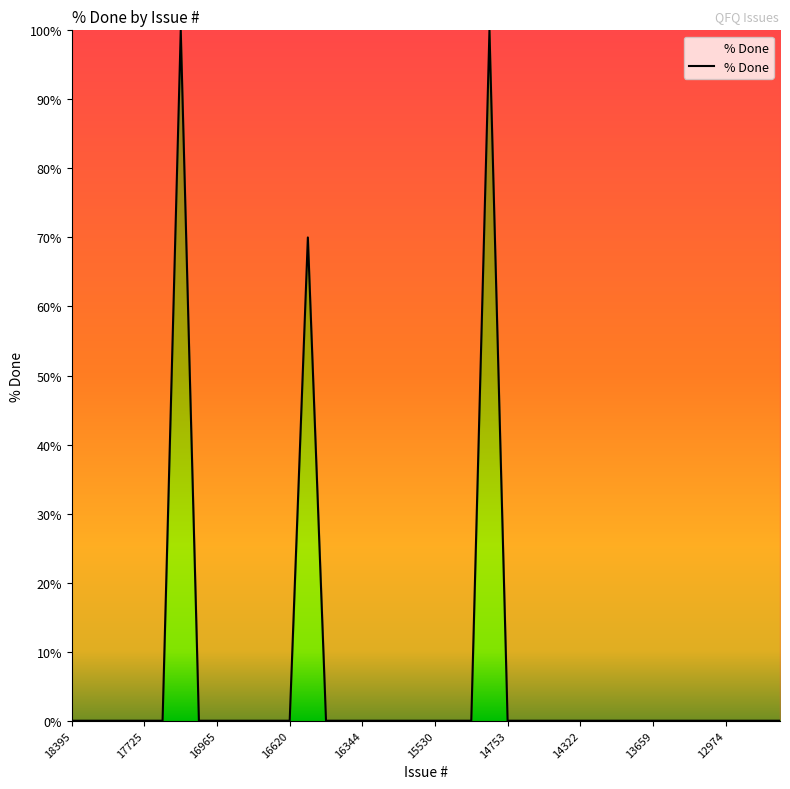

What is the maximum value shown in the chart?

100